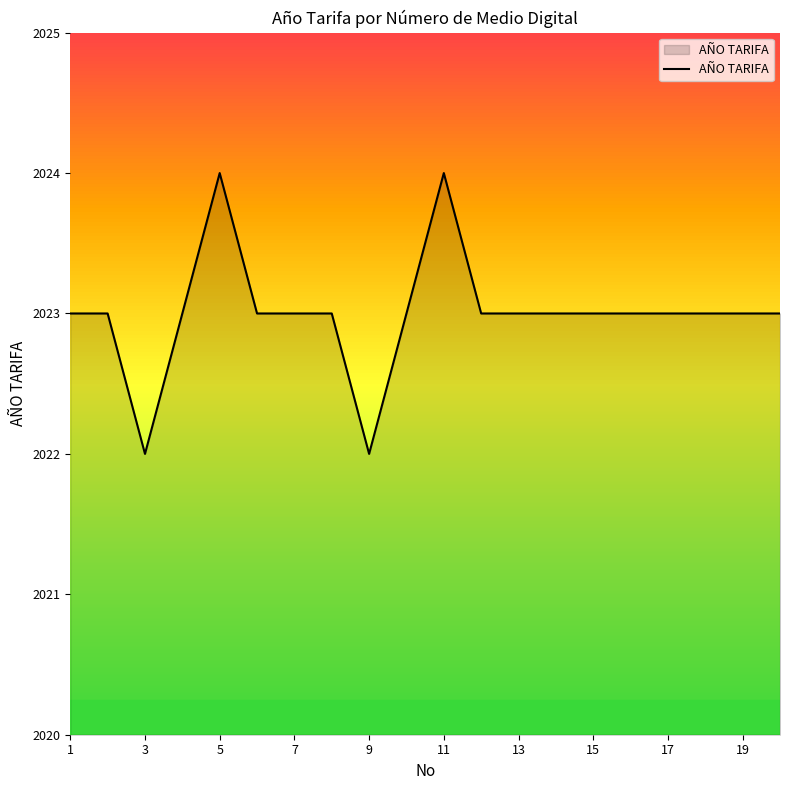

Reading left to right, extract all data points from this chart.

2023	2023	2022	2023	2024	2023	2023	2023	2022	2023	2024	2023	2023	2023	2023	2023	2023	2023	2023	2023